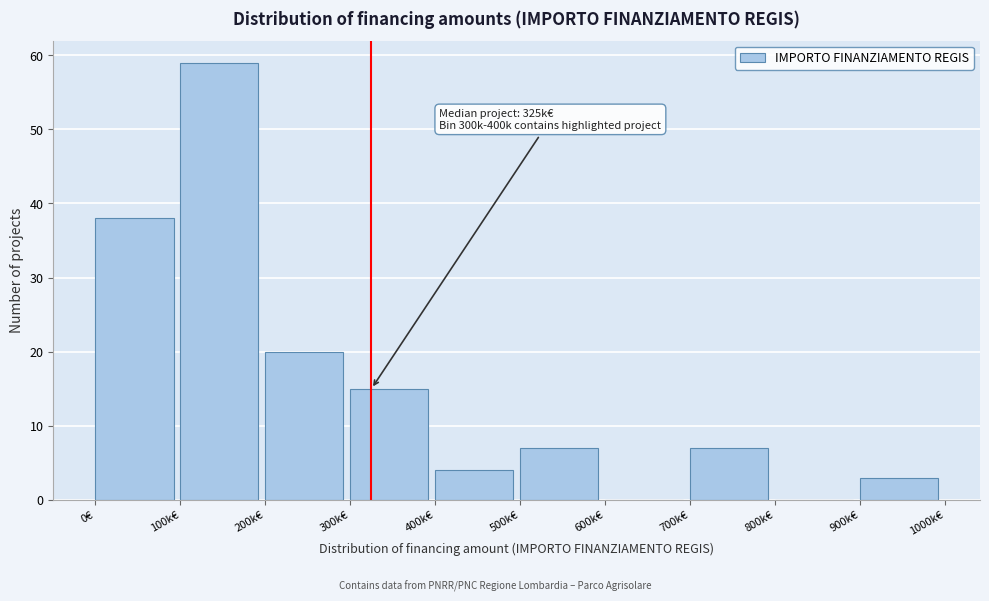

Reading left to right, what are all the values shown in this chart?

0€=38	100k€=59	200k€=20	300k€=15	400k€=4	500k€=7	600k€=0	700k€=7	800k€=0	900k€=3